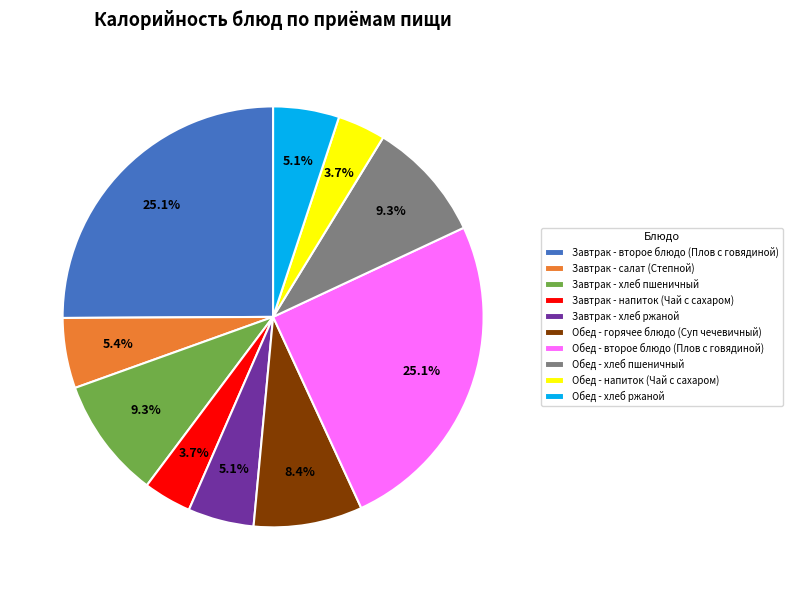

What percentage is the Завтрак - второе блюдо (Плов с говядиной) slice, to the nearest percent?

25%